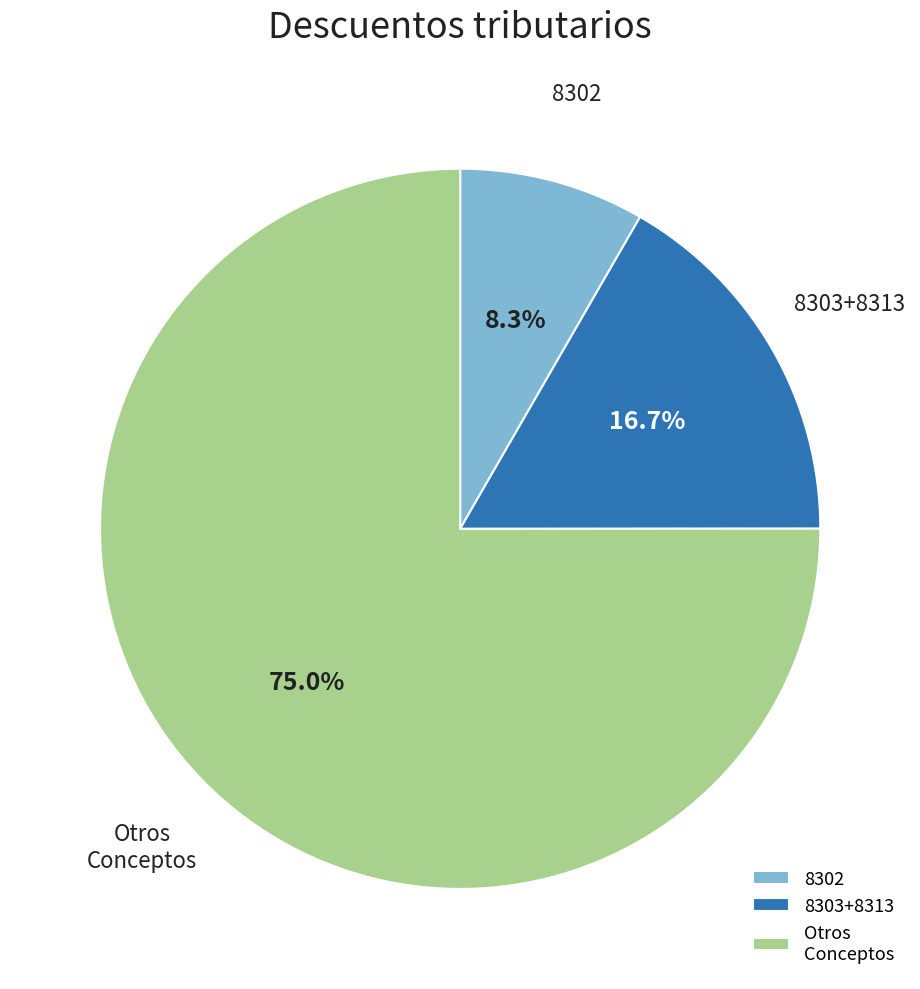

Which category has the smallest portion of the pie?

8302